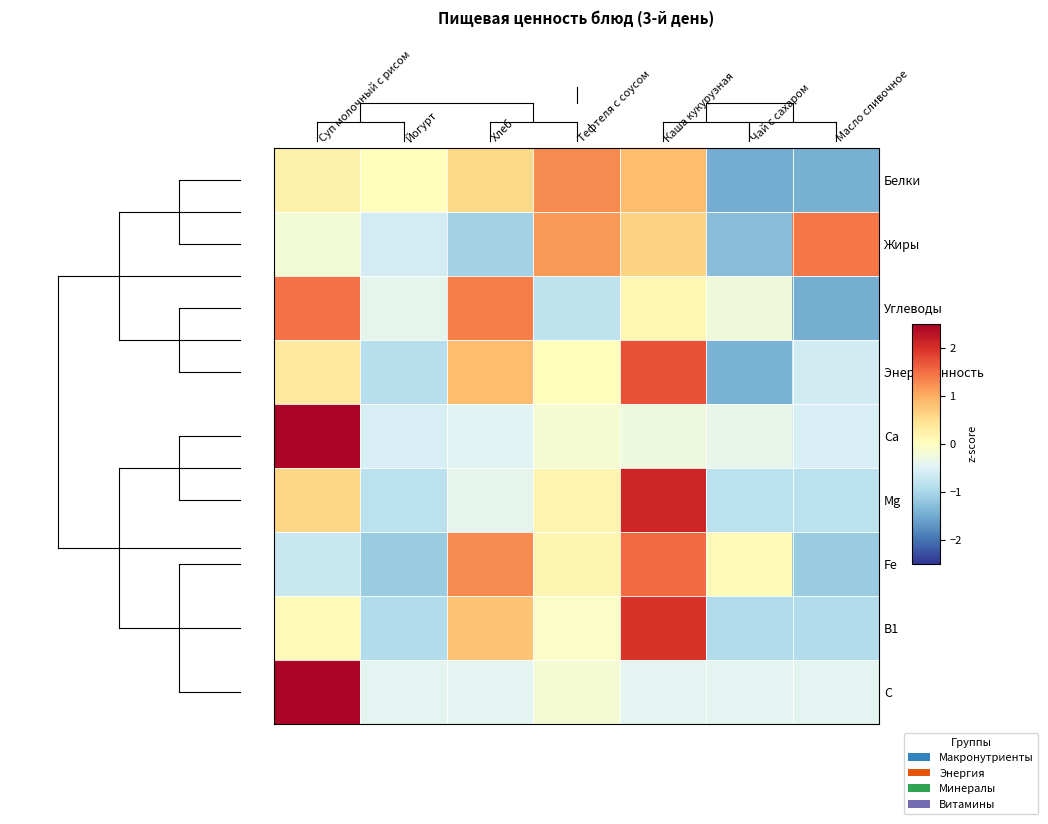

What is the maximum value shown in the chart?

2.4